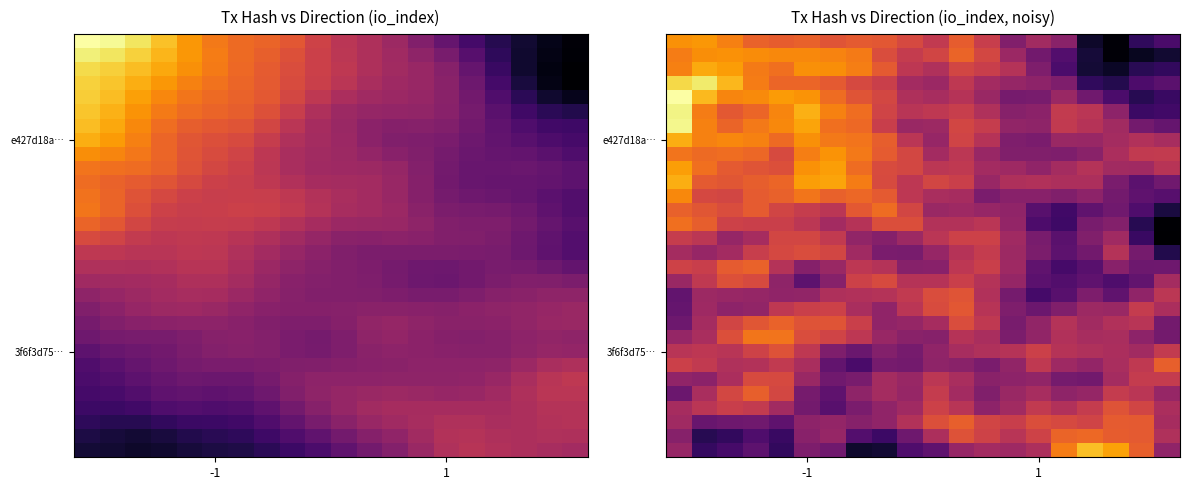

What is the spread (max minus min) of values at 2?

40.8